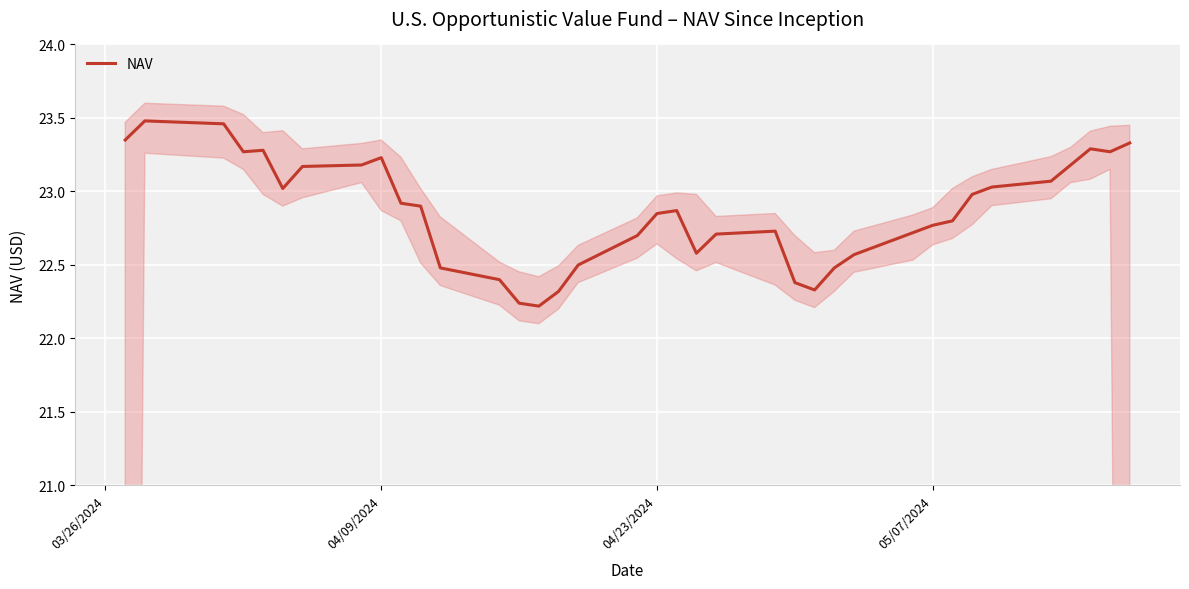

How many lines are shown in the chart?

1